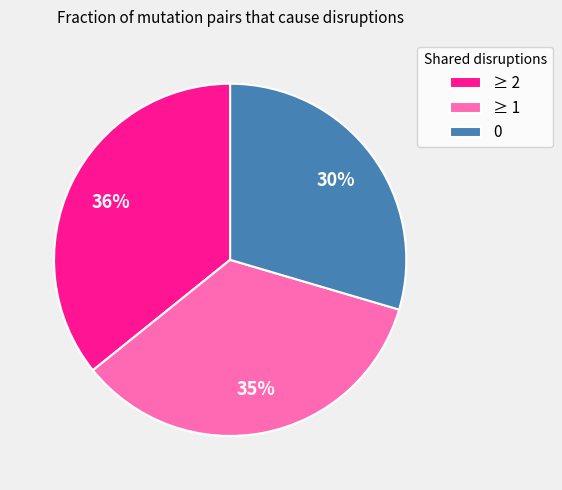

The ≥ 2 slice represents 36% of the pie. True or false?

True